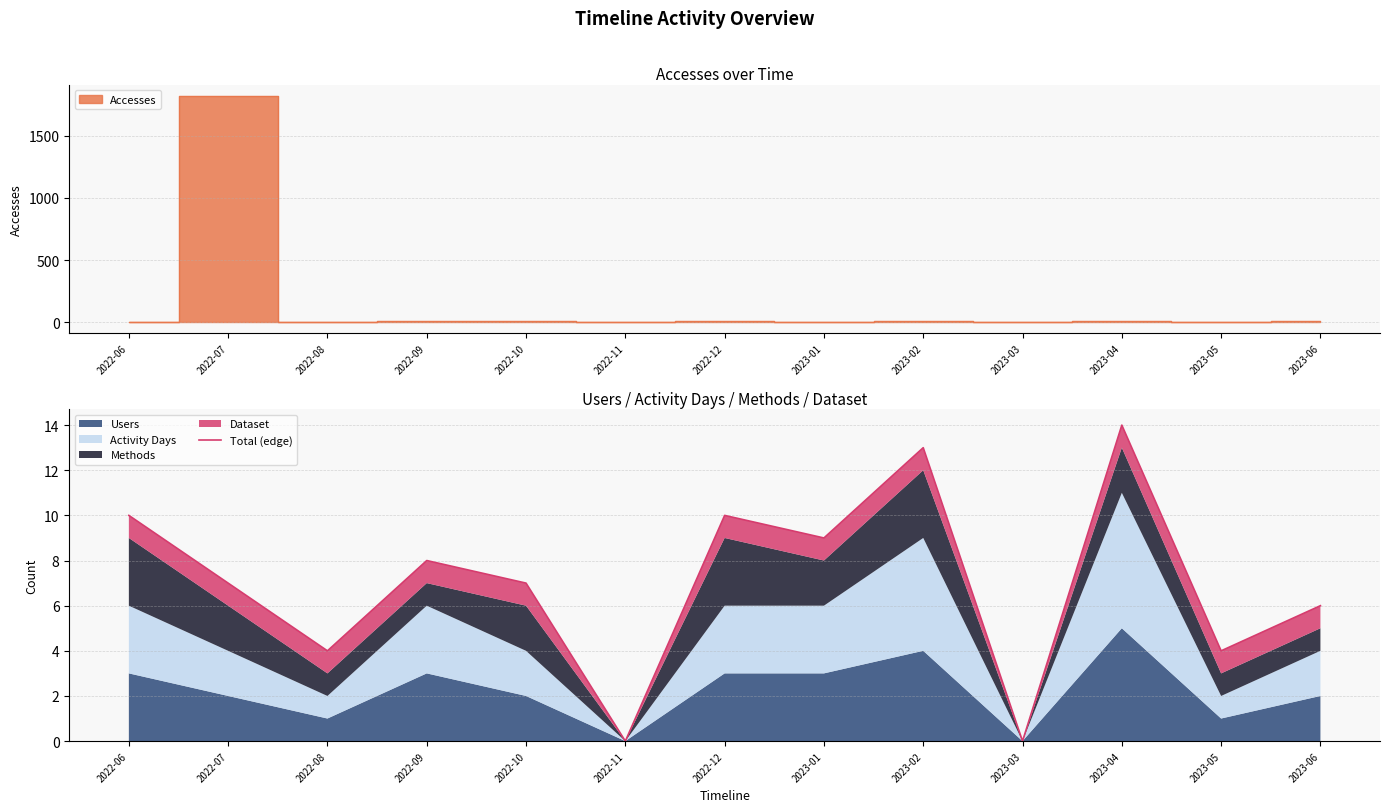

Which label corresponds to the largest value in the chart?

2023-04